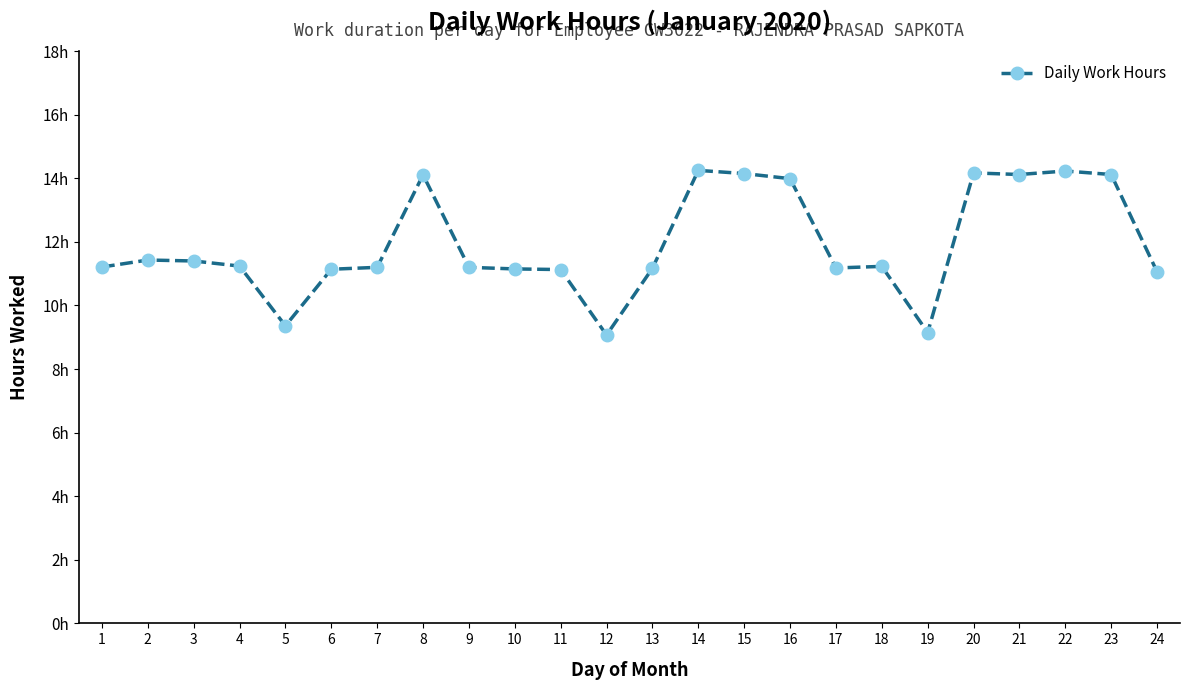

What is the change in value from 14 to 15?

-0.1